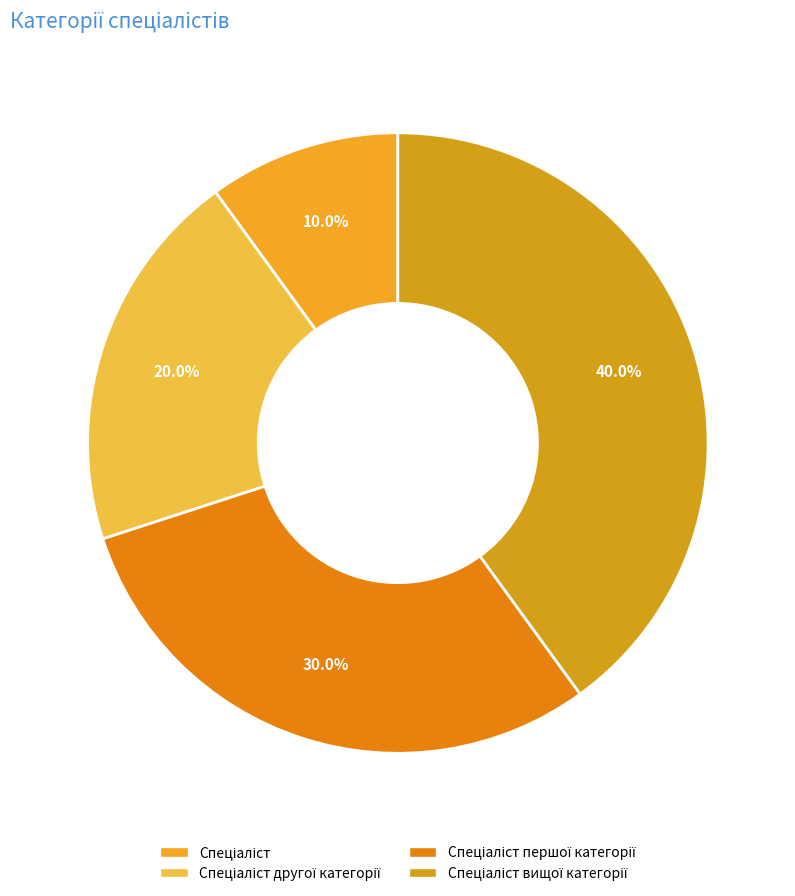

How many segments does this pie chart have?

4